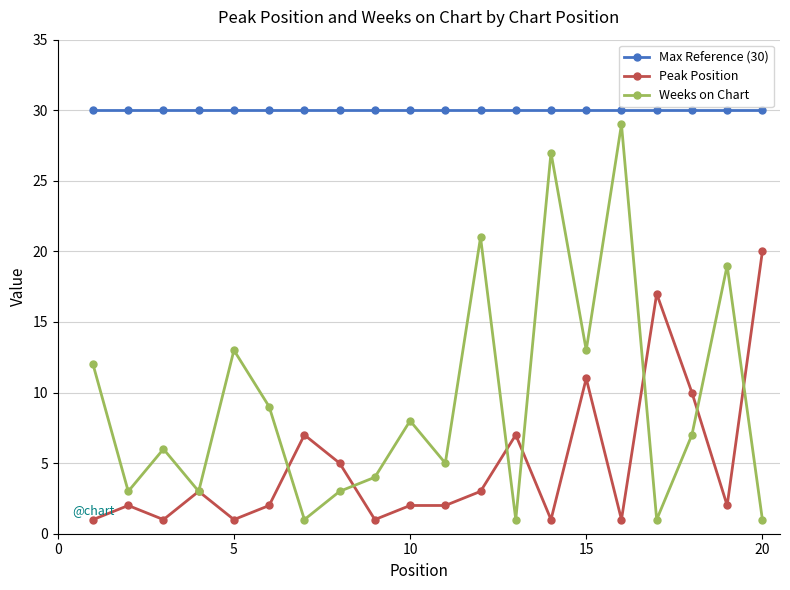

What is the value of the Max Reference (30) point at the 4th from the left?

30